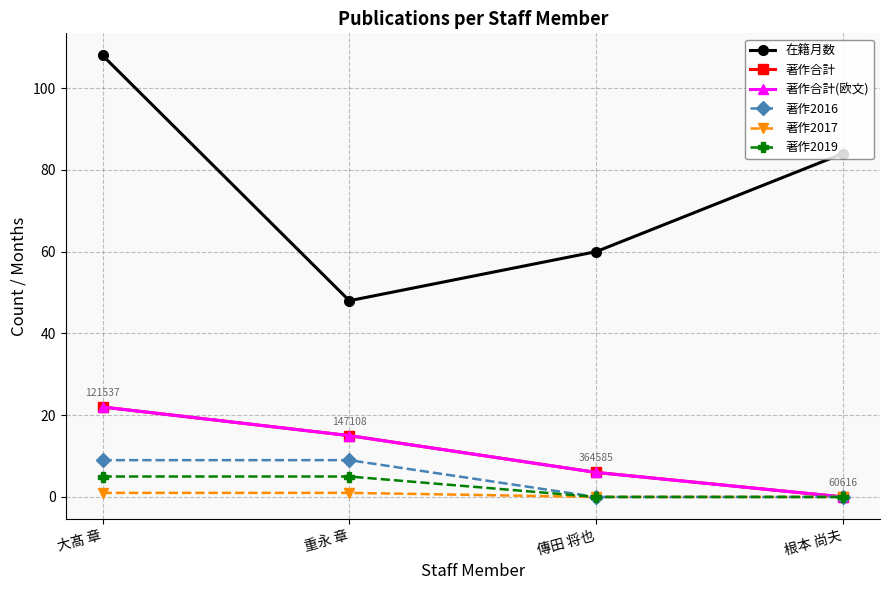

True or false: 著作2016 has more than 1 points higher than both neighbors.

False